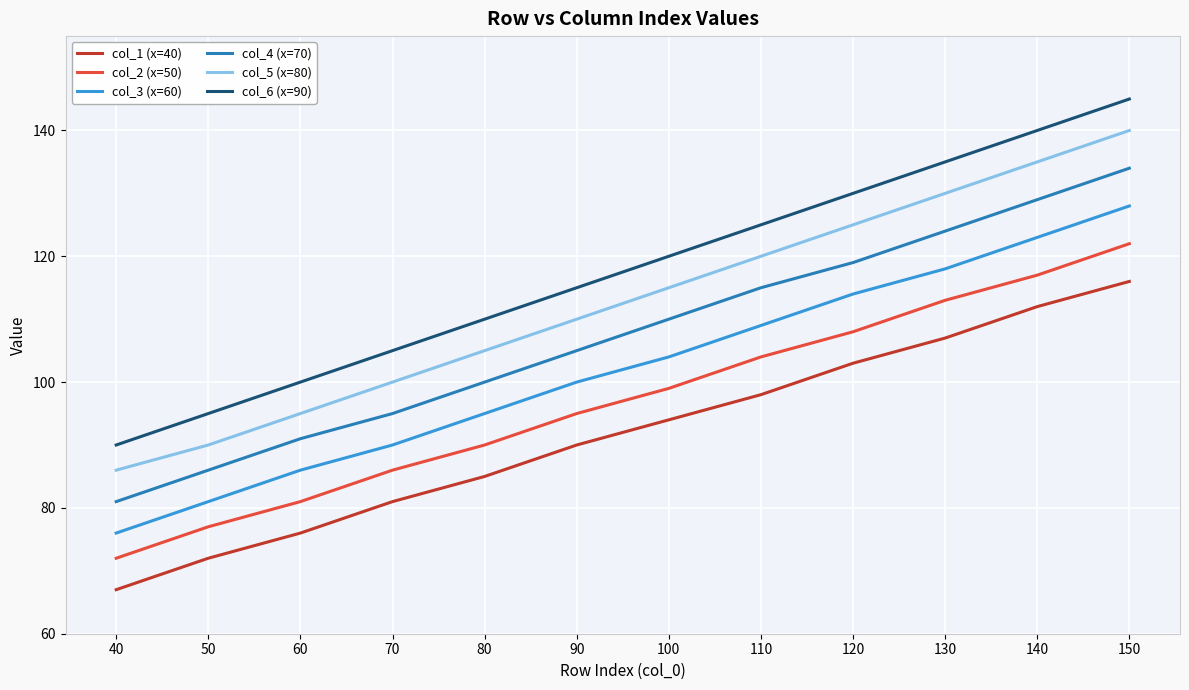

Is it true that col_1 (x=40) equals 116 at 150?

True